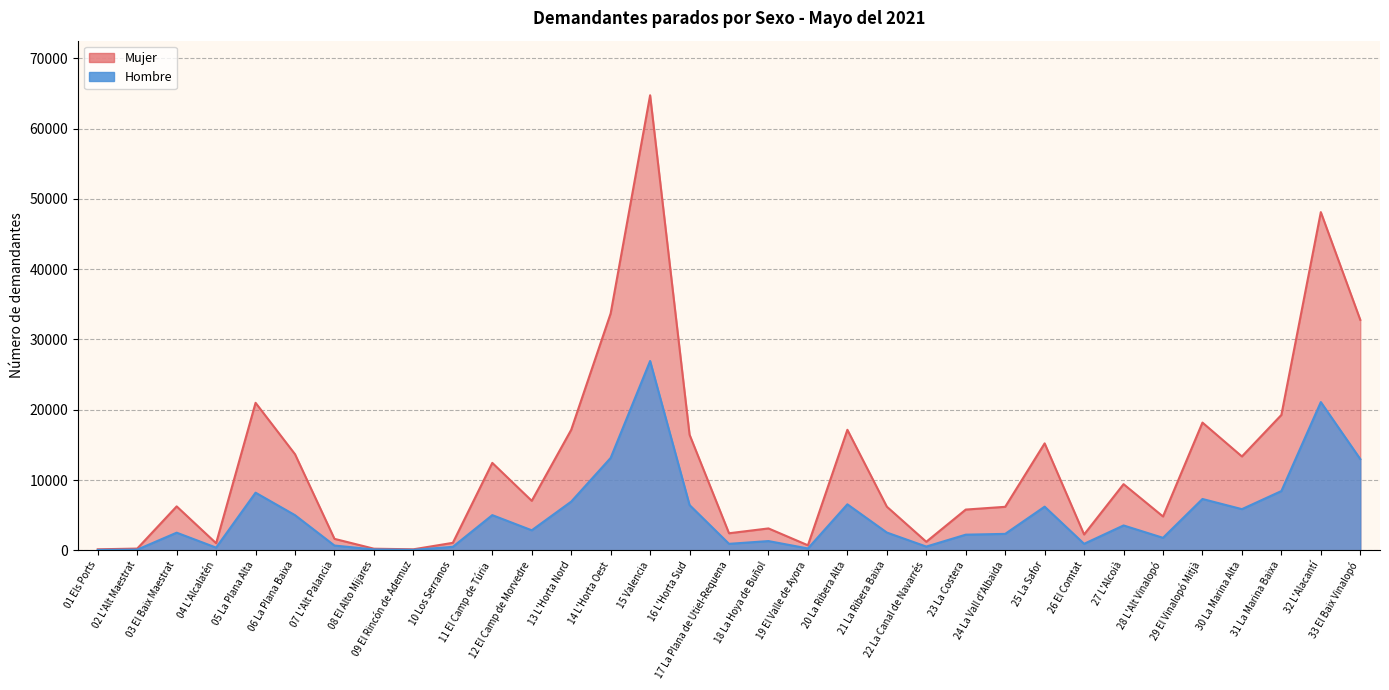

True or false: Mujer and Hombre cross at least once.

False